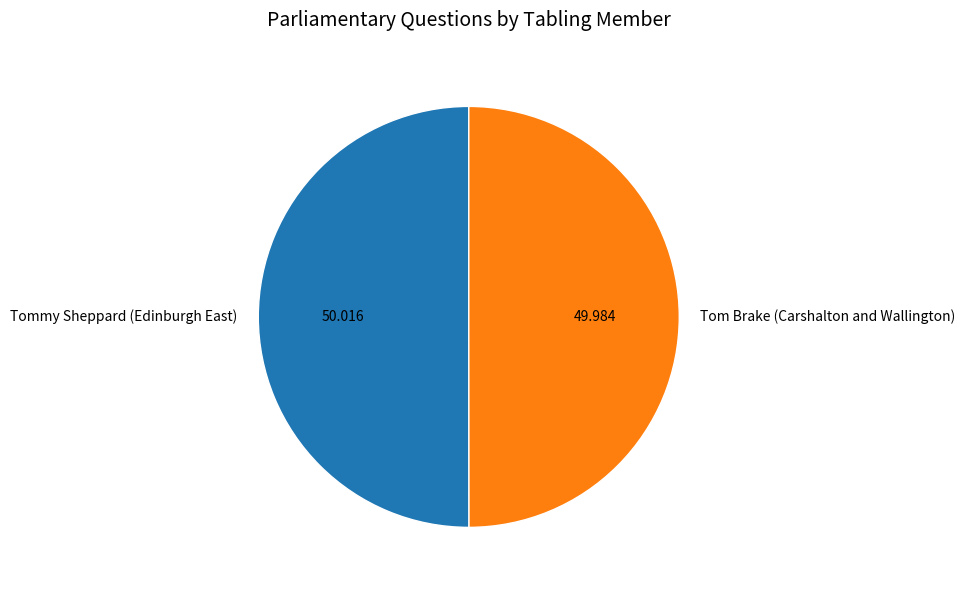

Combined, do Tommy Sheppard (Edinburgh East) and Tom Brake (Carshalton and Wallington) account for over 50%?

Yes